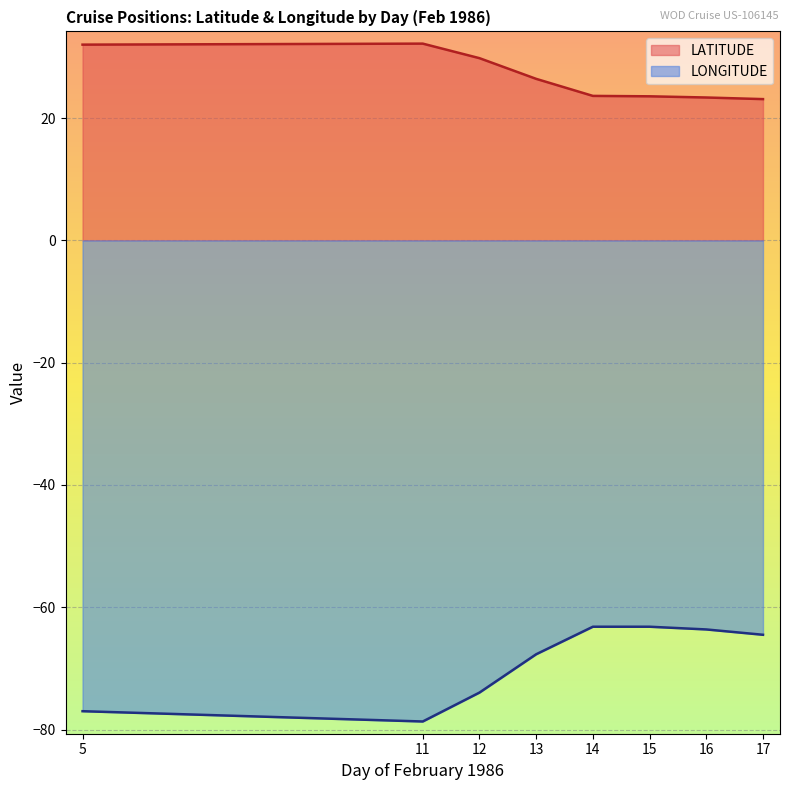

What is the difference between the maximum and second lowest values in the LONGITUDE series?

13.8